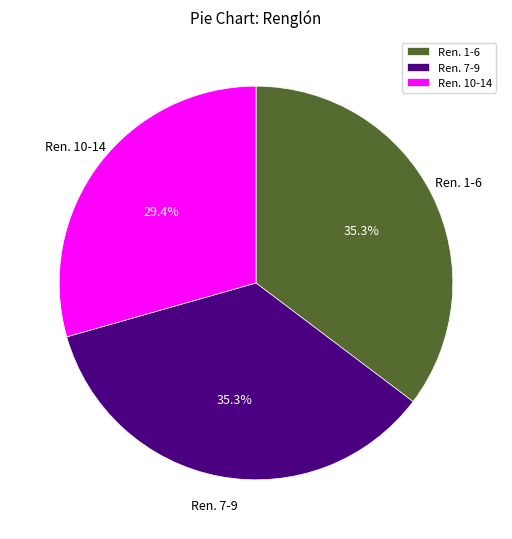

Which slice is the smallest?

Ren. 10-14